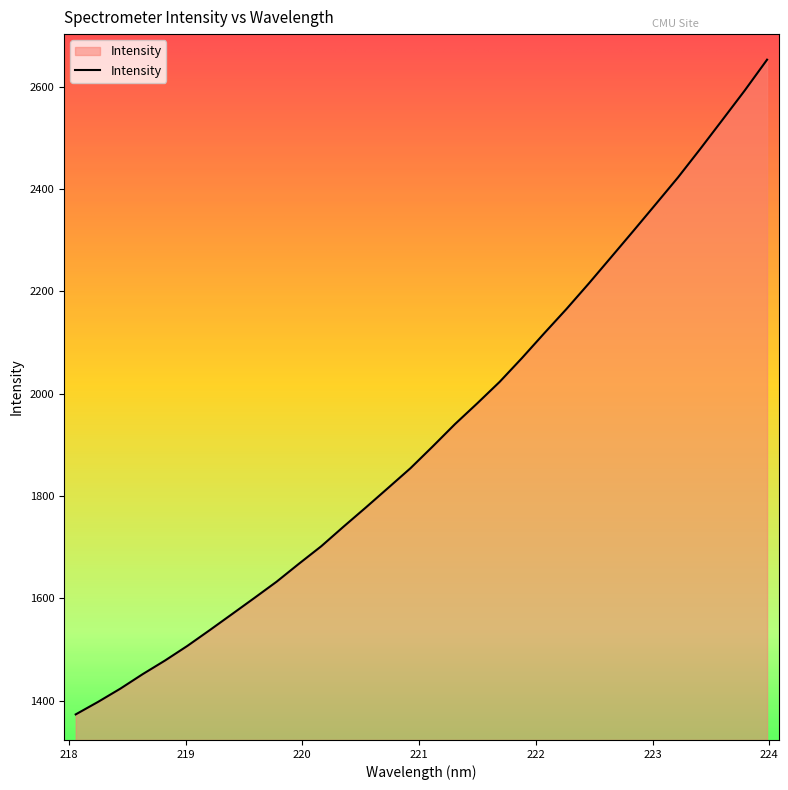

What is the smallest value displayed?

1373.1